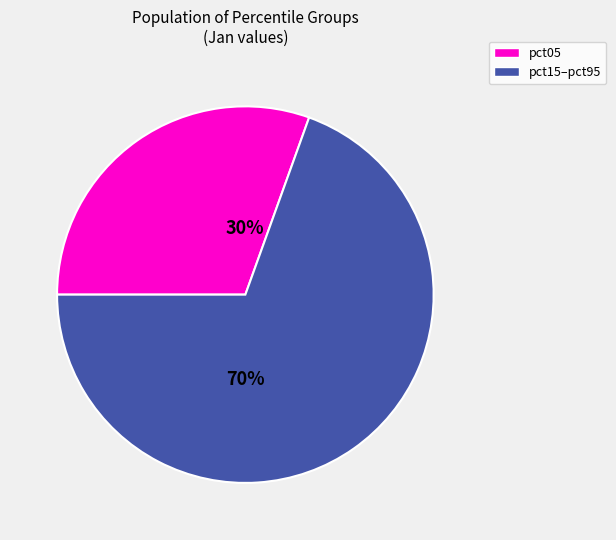

To the nearest percent, what is the average slice percentage?

50%